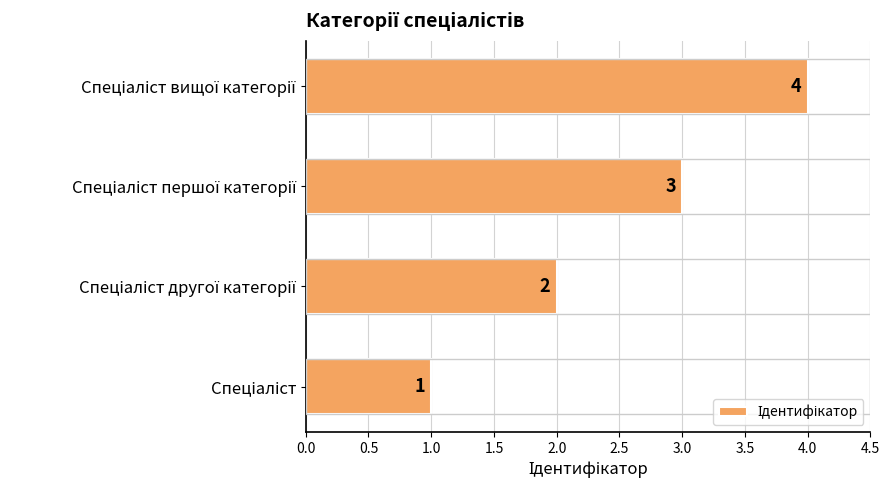

How many values are between 2 and 4?

3